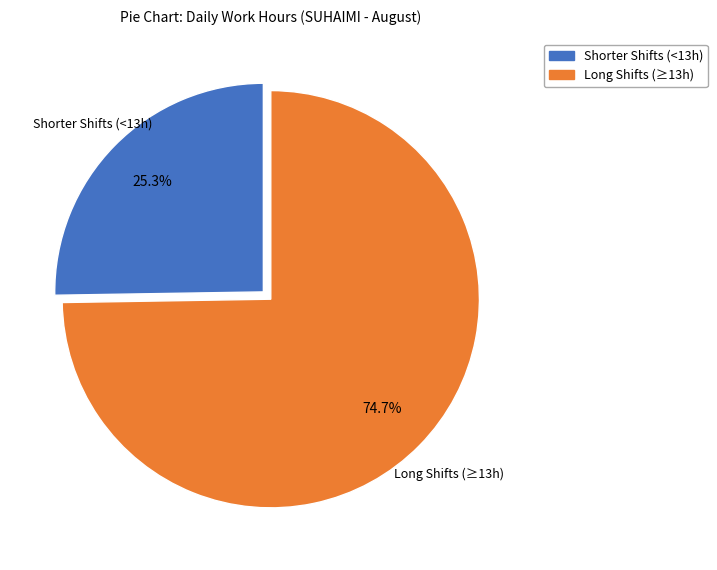

Is there any slice that represents more than half of the pie?

Yes